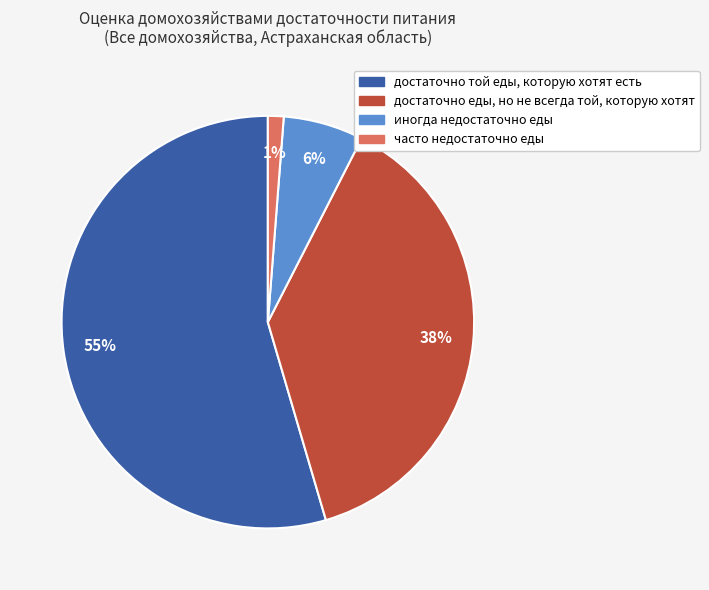

What percentage is the достаточно еды, но не всегда той, которую хотят slice, to the nearest percent?

38%